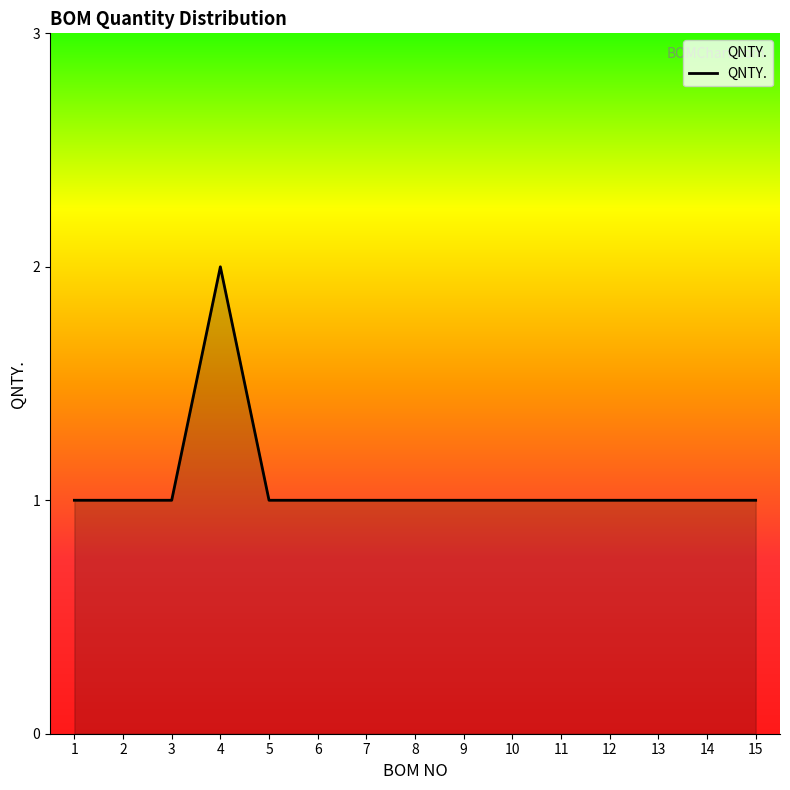

Which category has the highest value across all series?

4